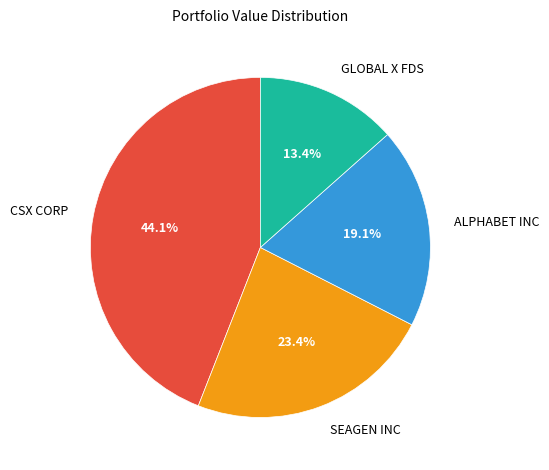

True or false: ALPHABET INC accounts for 14% of the total.

False